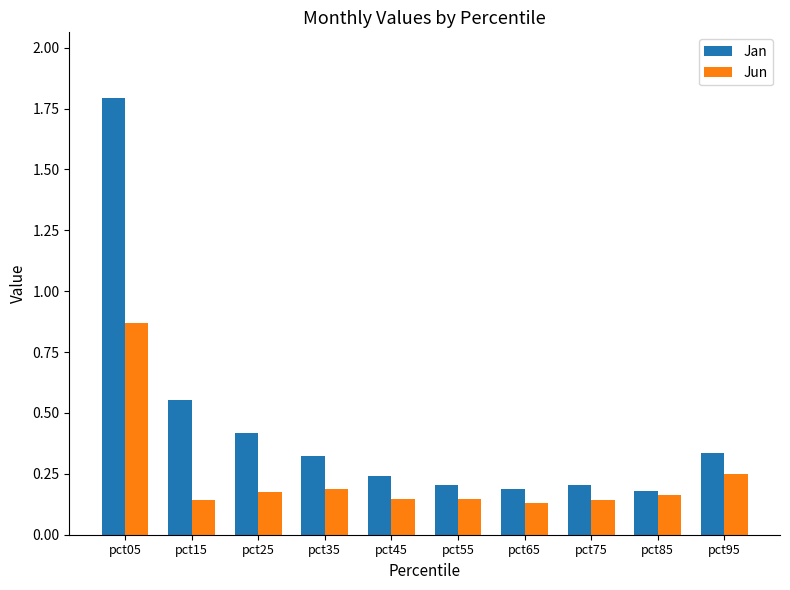

Does the chart contain any negative values?

No